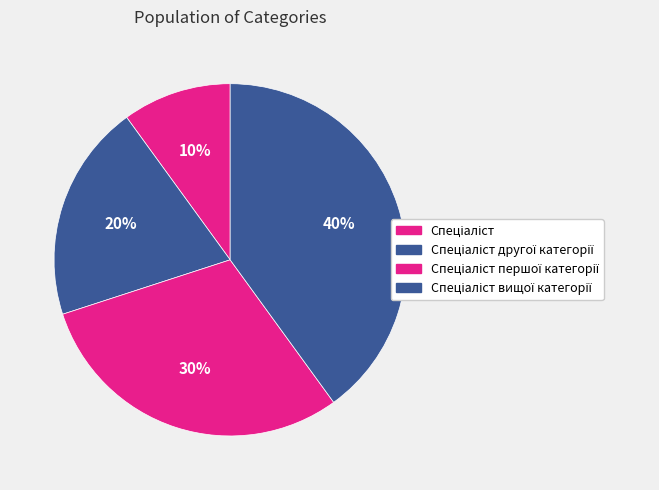

Count the number of slices in the pie.

4